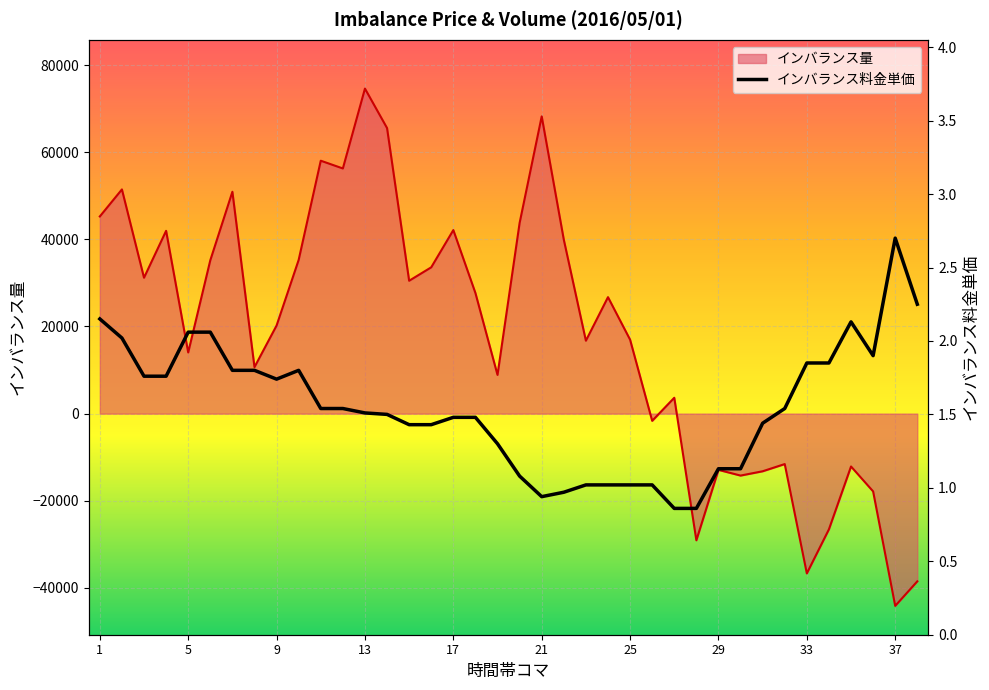

What is the total value across all series at 27?

3638.9